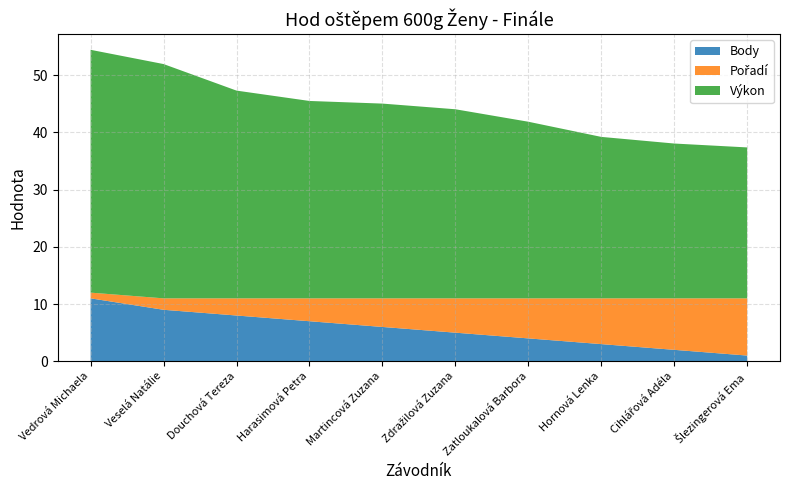

Reading left to right, extract all data points from this chart.

Pořadí: Vedrová Michaela=1.0	Veselá Natálie=2.0	Douchová Tereza=3.0	Harasimová Petra=4.0	Martincová Zuzana=5.0	Zdražilová Zuzana=6.0	Zatloukalová Barbora=7.0	Hornová Lenka=8.0	Cihlářová Adéla=9.0	Šlezingerová Ema=10.0
Výkon: Vedrová Michaela=42.4	Veselá Natálie=41.0	Douchová Tereza=36.3	Harasimová Petra=34.5	Martincová Zuzana=34.0	Zdražilová Zuzana=33.0	Zatloukalová Barbora=30.9	Hornová Lenka=28.2	Cihlářová Adéla=27.1	Šlezingerová Ema=26.4
Body: Vedrová Michaela=11.0	Veselá Natálie=9.0	Douchová Tereza=8.0	Harasimová Petra=7.0	Martincová Zuzana=6.0	Zdražilová Zuzana=5.0	Zatloukalová Barbora=4.0	Hornová Lenka=3.0	Cihlářová Adéla=2.0	Šlezingerová Ema=1.0